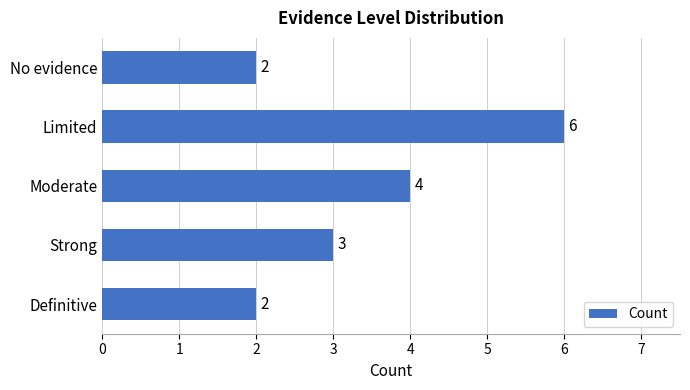

What is the value of the 1st bar from the top?

2